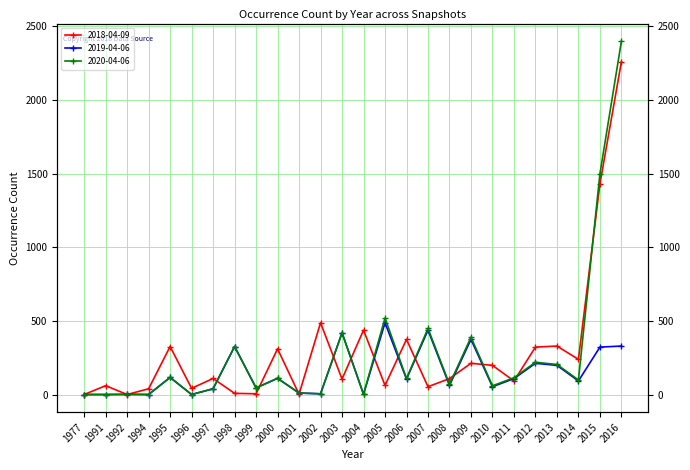

What are all the series names shown in the legend?

2018-04-09, 2019-04-06, 2020-04-06